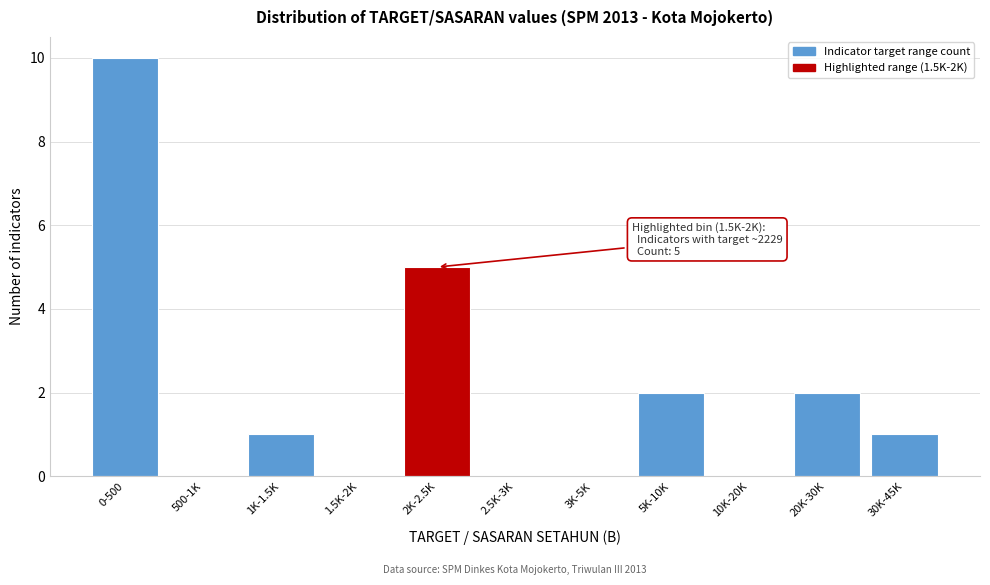

Reading left to right, what are all the values shown in this chart?

0-500=10	500-1K=0	1K-1.5K=1	1.5K-2K=0	2K-2.5K=5	2.5K-3K=0	3K-5K=0	5K-10K=2	10K-20K=0	20K-30K=2	30K-45K=1